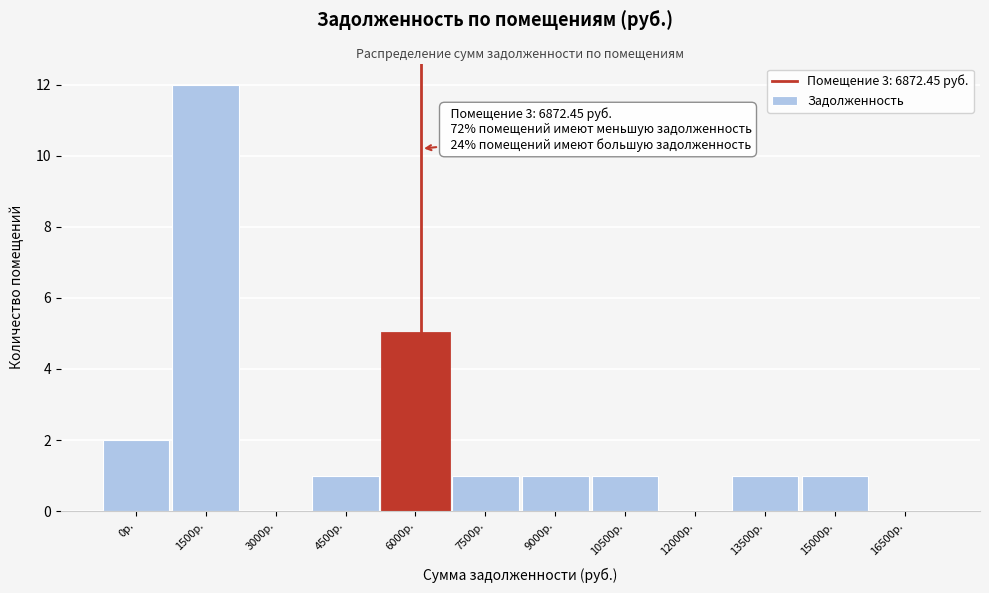

Reading right to left, list all the values displayed in this chart.

16500р.=0	15000р.=1	13500р.=1	12000р.=0	10500р.=1	9000р.=1	7500р.=1	6000р.=5	4500р.=1	3000р.=0	1500р.=12	0р.=2